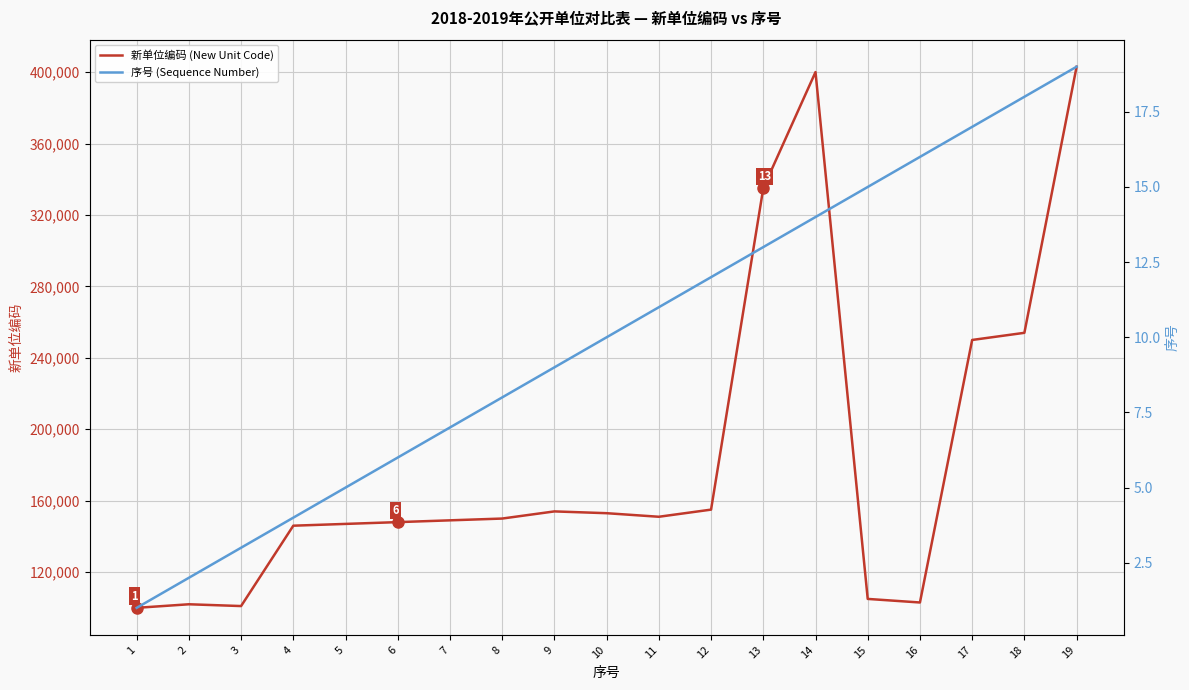

Reading right to left, list all the values displayed in this chart.

新单位编码 (New Unit Code): 403001	254001	250001	103001	105001	400001	335001	155001	151001	153001	154001	150001	149001	148001	147001	146001	101001	102001	100001
序号 (Sequence Number): 19	18	17	16	15	14	13	12	11	10	9	8	7	6	5	4	3	2	1